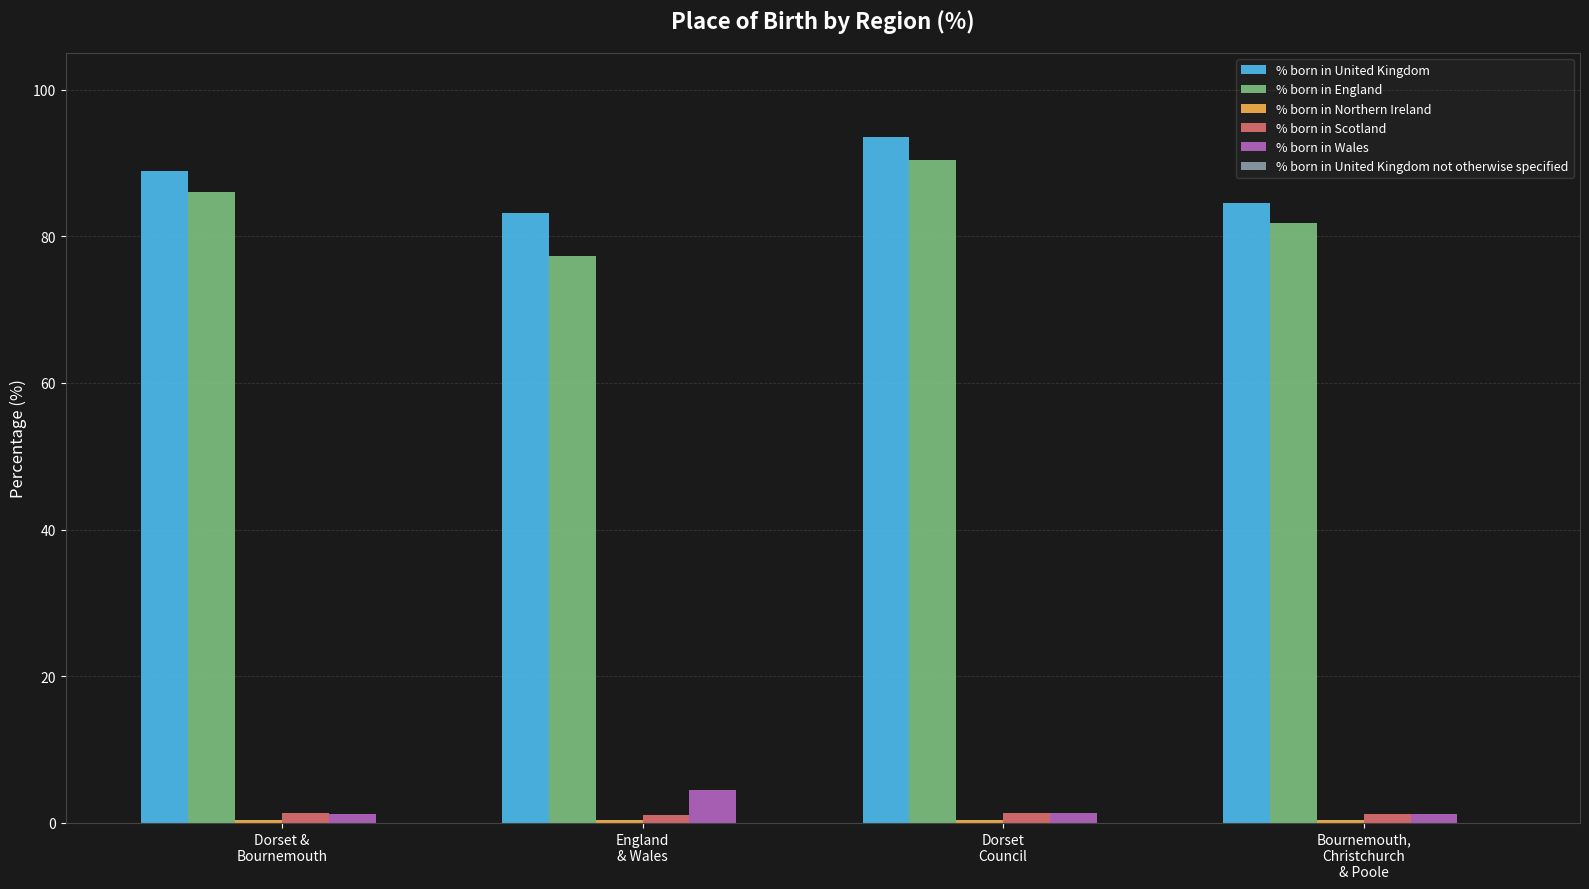

What is the maximum value shown in the chart?

93.5